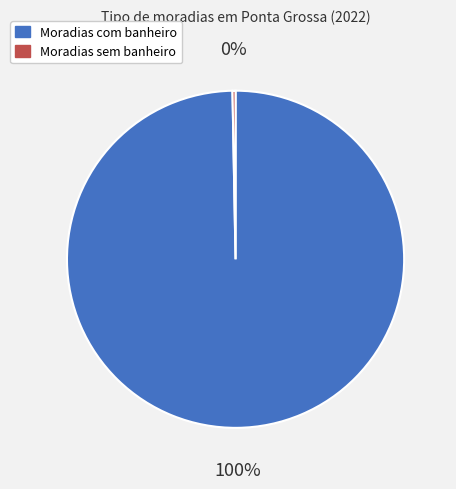

The Moradias com banheiro slice represents 86% of the pie. True or false?

False